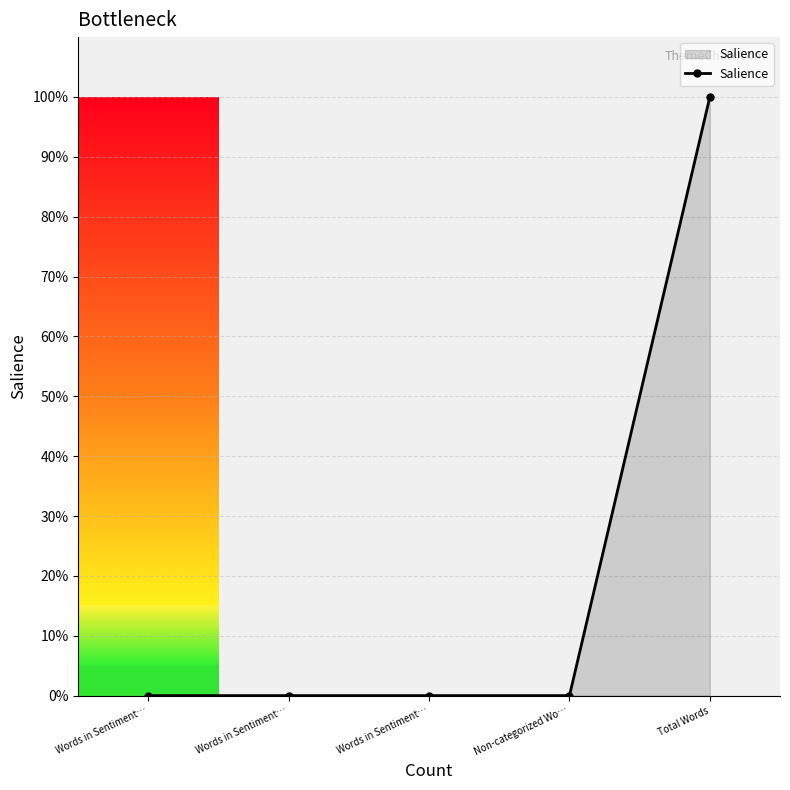

How many series are shown in this chart?

1